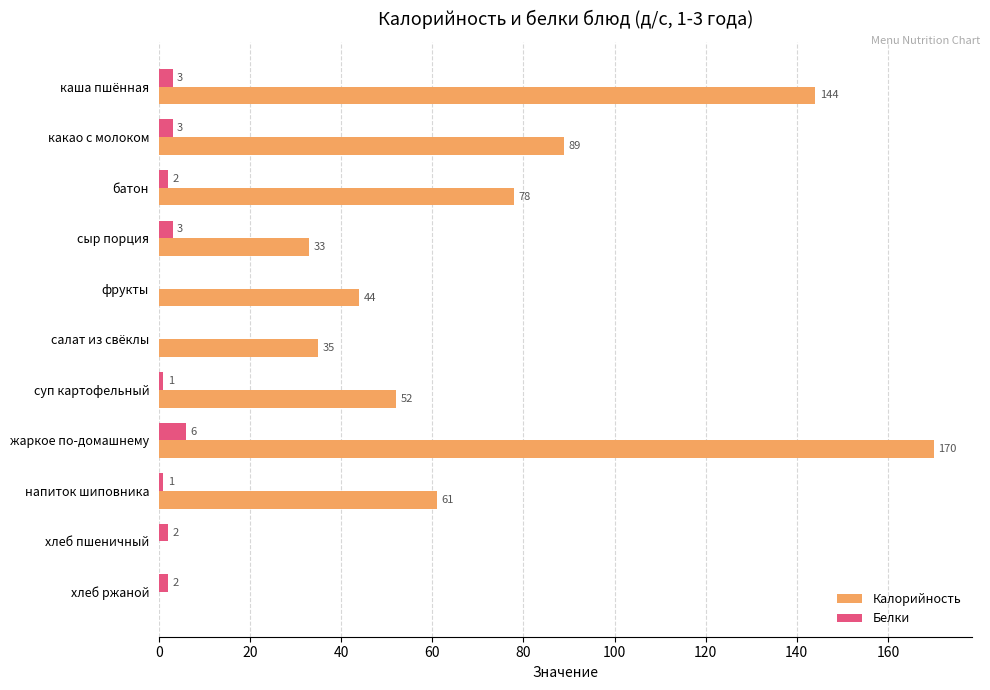

What is the sum of all Калорийность values?

706